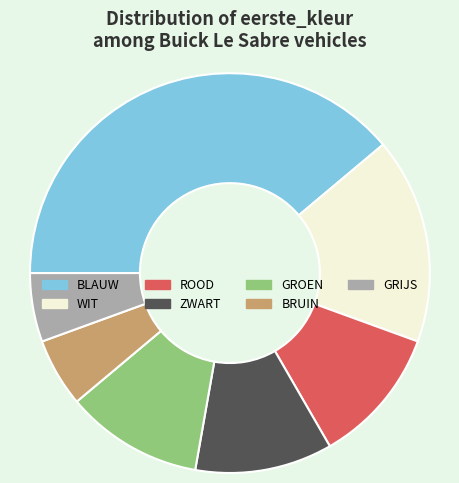

Which slice is the largest?

BLAUW